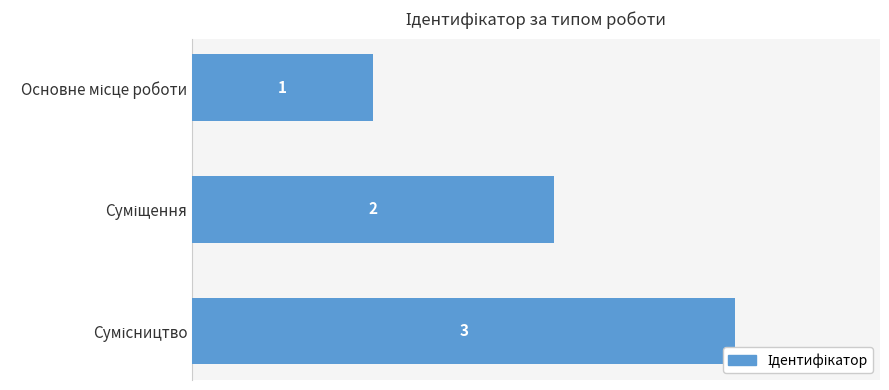

How many data points does each series have?

3